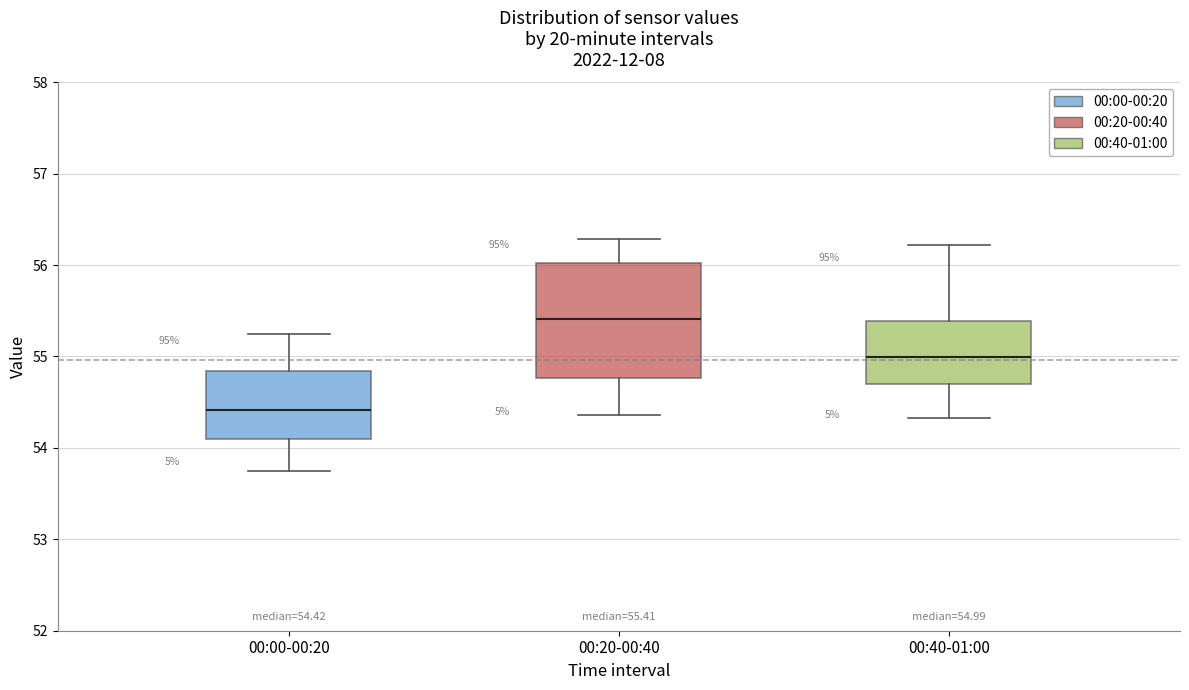

Comparing the boxes themselves (not the whiskers), which one is the tallest?

00:20-00:40